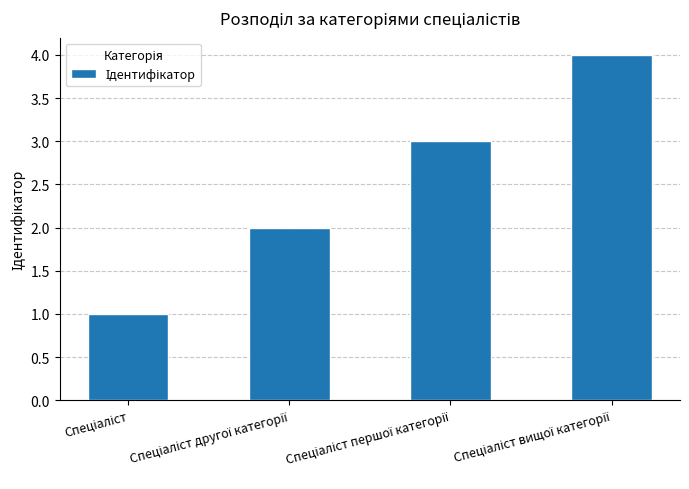

What is the difference between the maximum and minimum values?

3